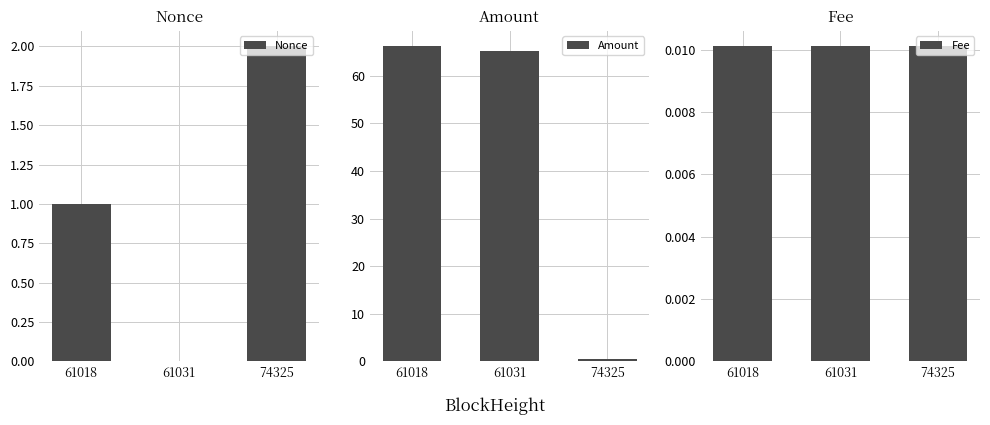

How many bars are there in each group?

3